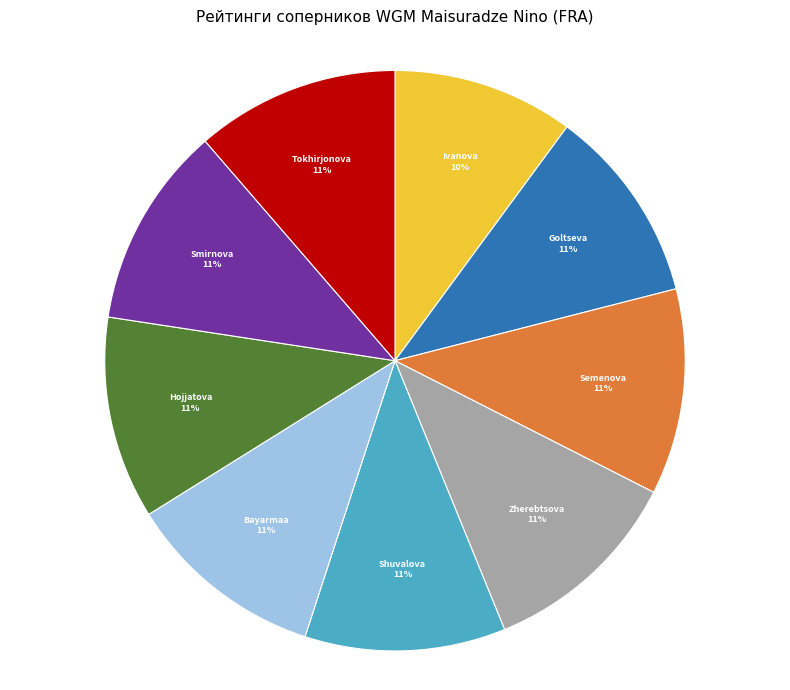

Is there any slice that represents more than half of the pie?

No